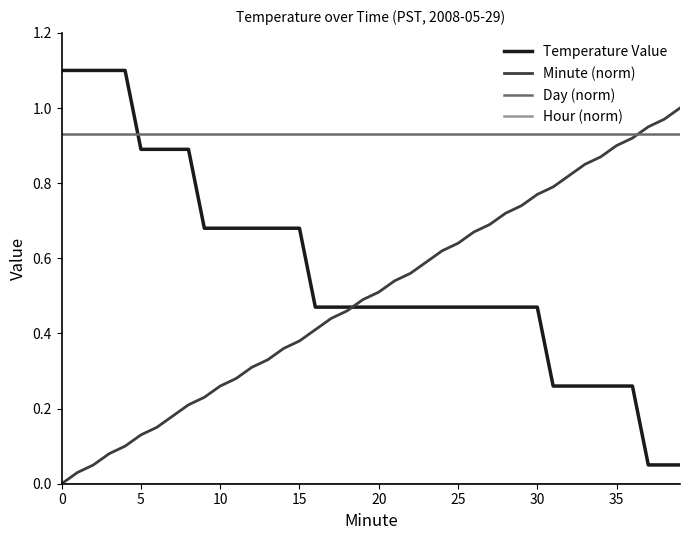

Which series has the largest total across all categories?

Day (norm)